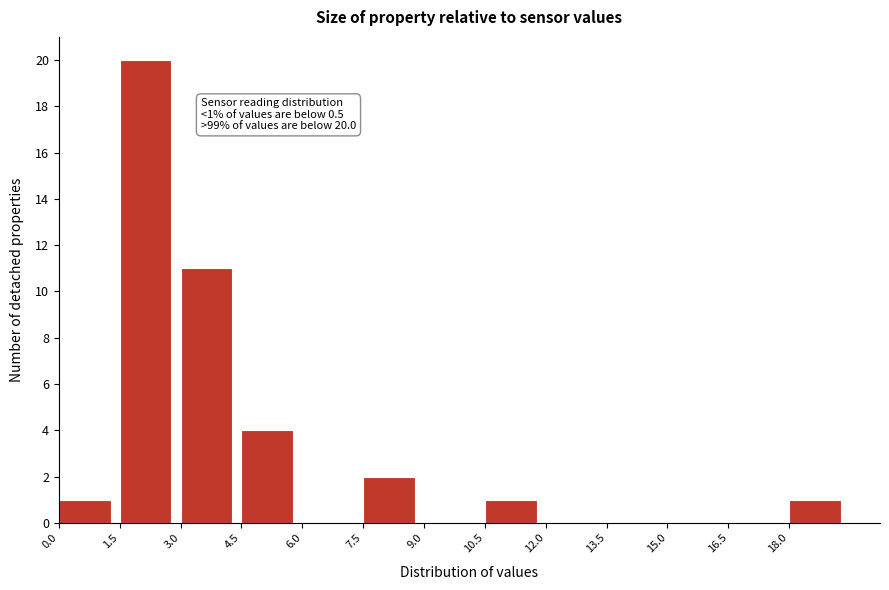

Over which range of the x-axis is the bar tallest?

1.5 to 3.0